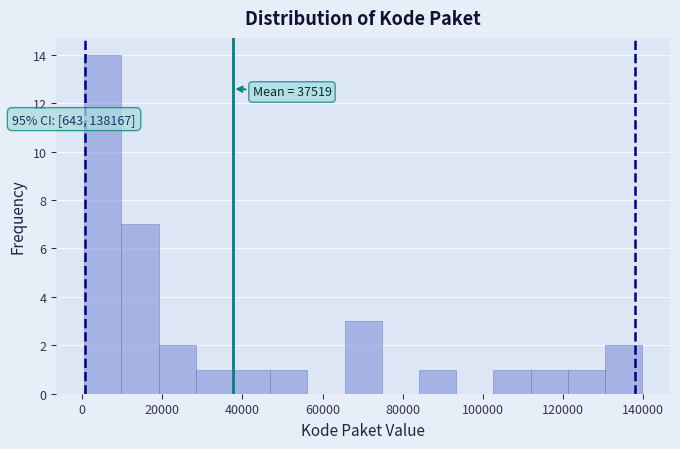

Which range on the x-axis has the tallest bar?

0 to 10000